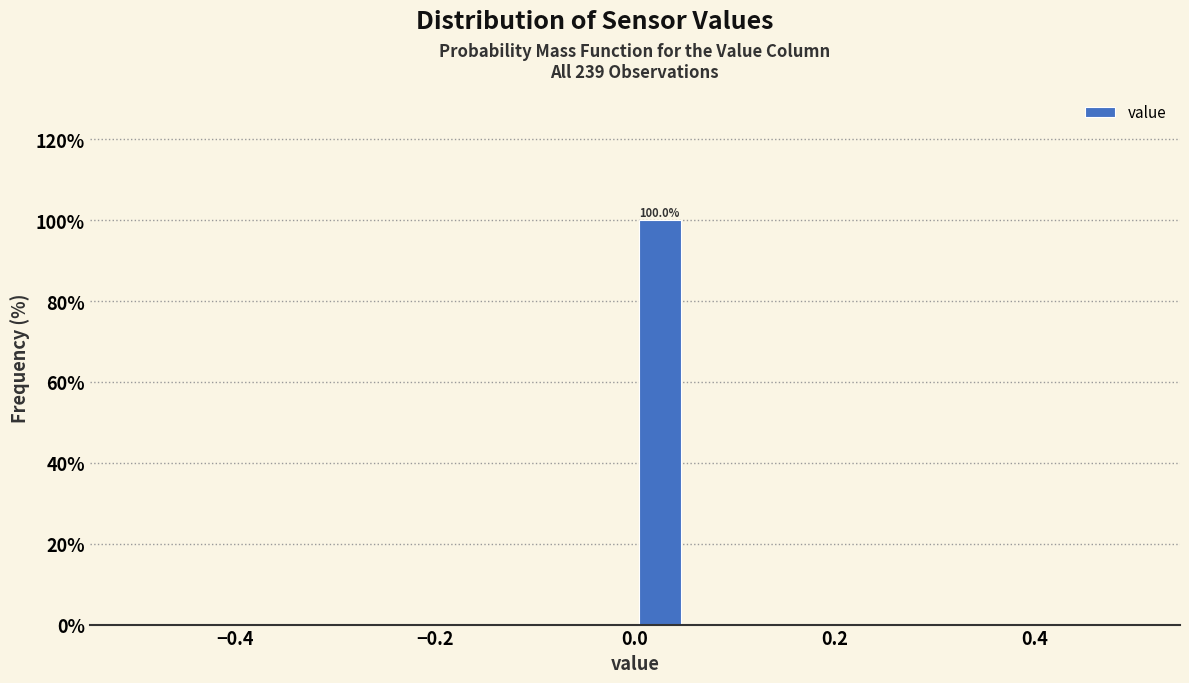

Around what value on the x-axis is the tallest bar? Give the approximate position of its centre, as read against the axis.

0.02